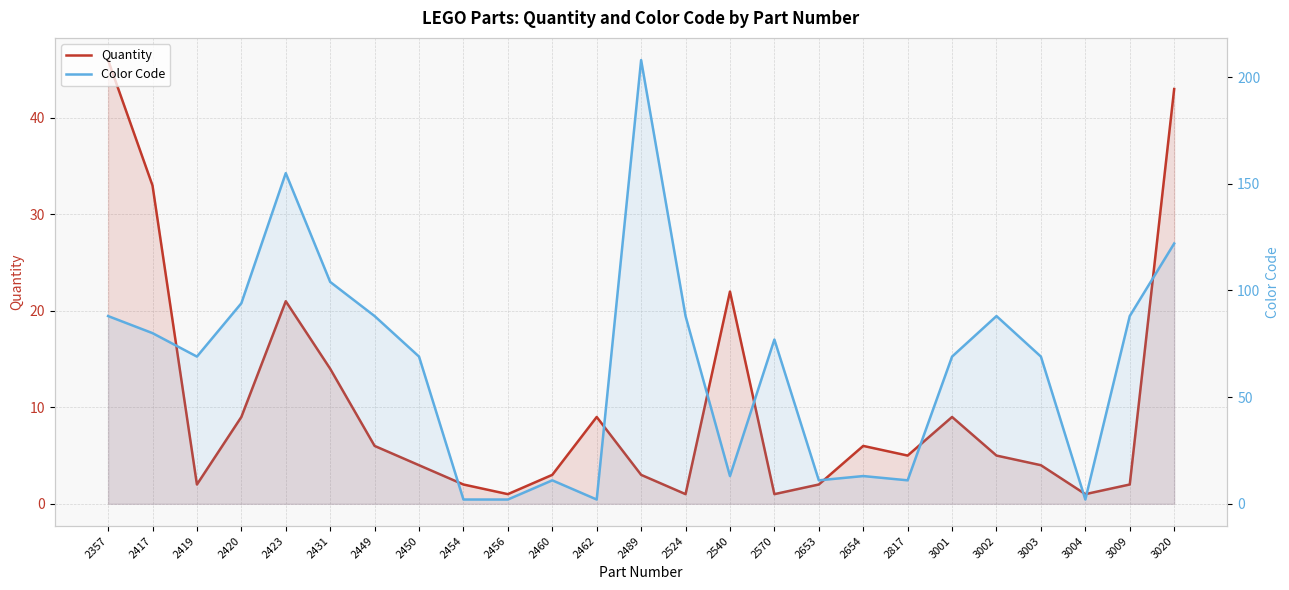

Does the chart display data point markers on the line(s)?

No